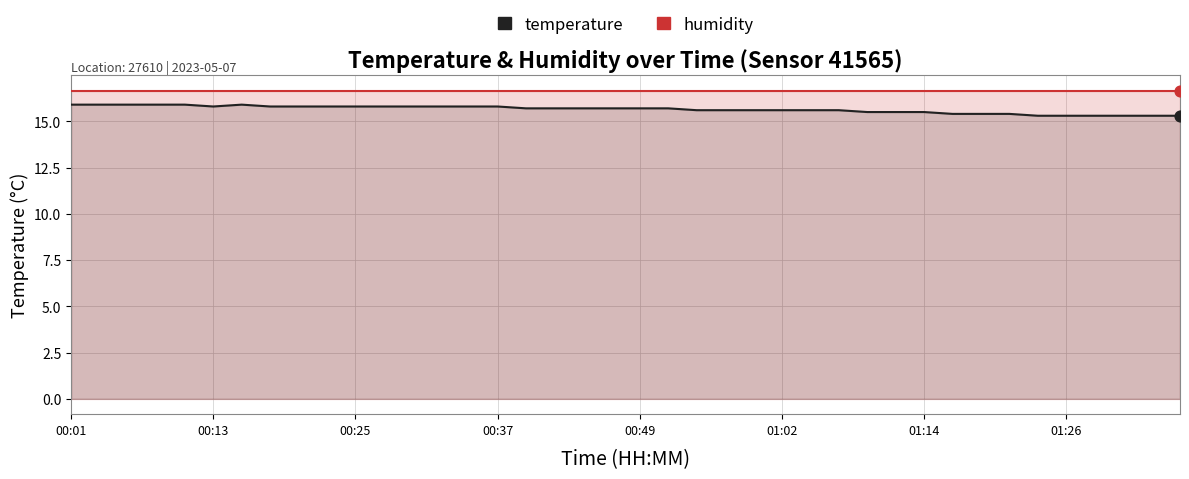

What are all the series names shown in the legend?

temperature, humidity